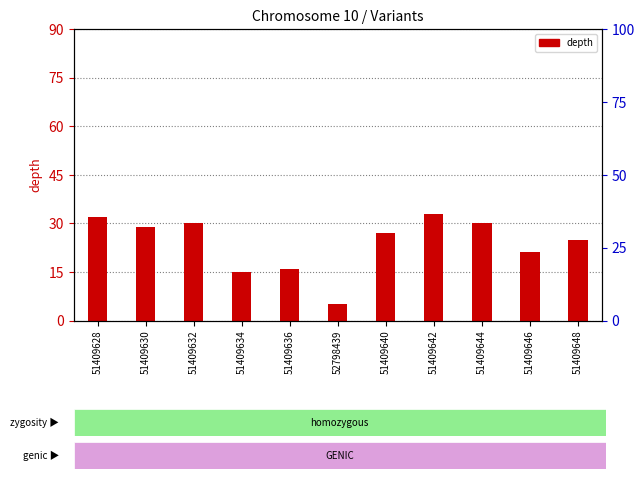

What position from the left is 51409642?

8